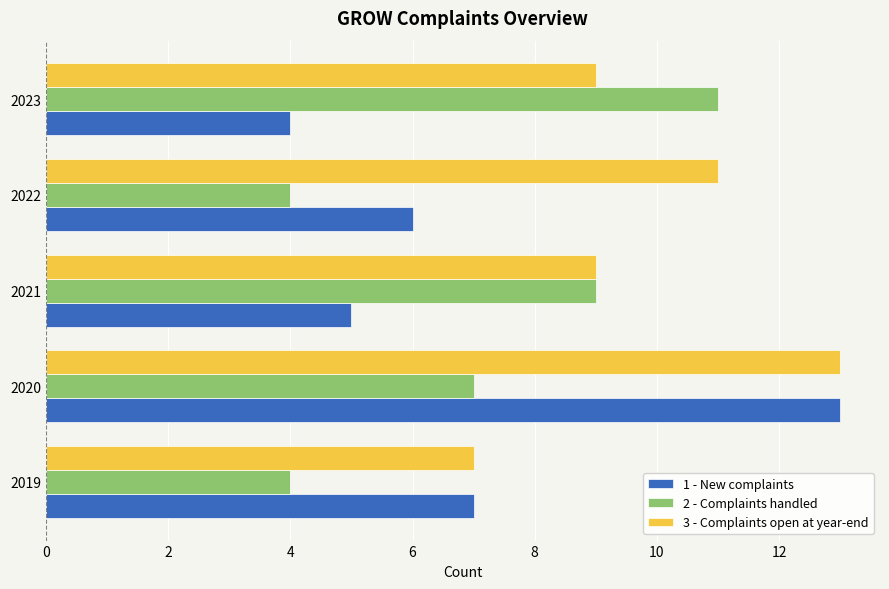

Which series changed the most between 2020 and 2021?

1 - New complaints